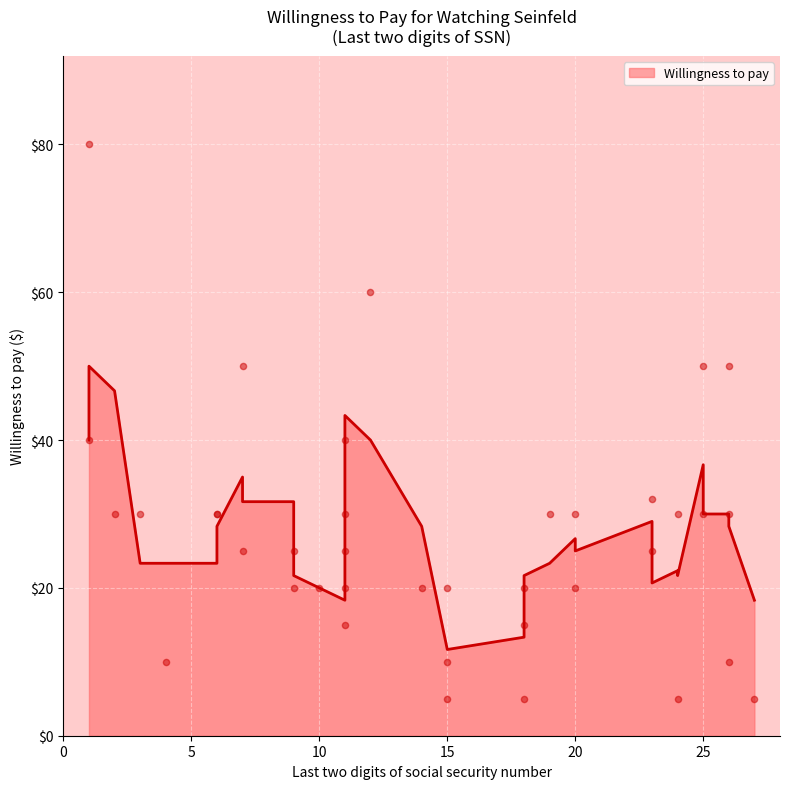

What is the ratio of the value at 26 to the value at 11?

0.5